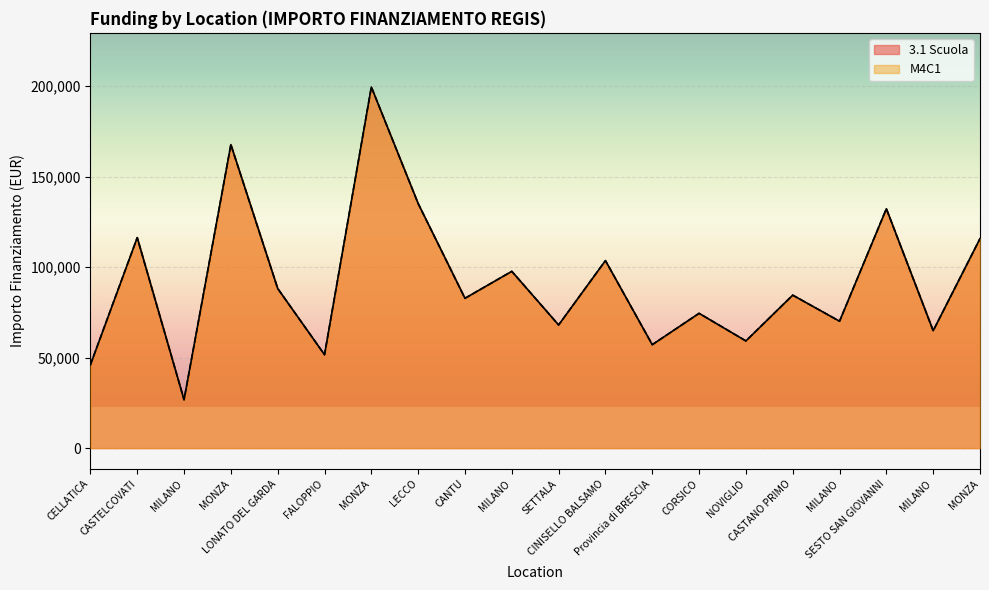

What is the sum of the 3.1 Scuola values at SETTALA and LONATO DEL GARDA?

156271.5